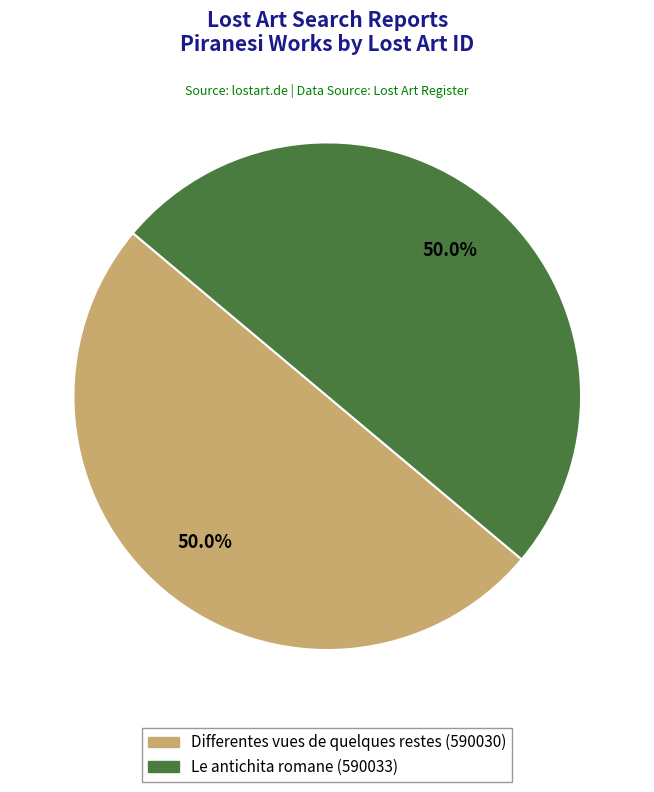

What percentage is the Differentes vues de quelques restes slice, to the nearest percent?

50%